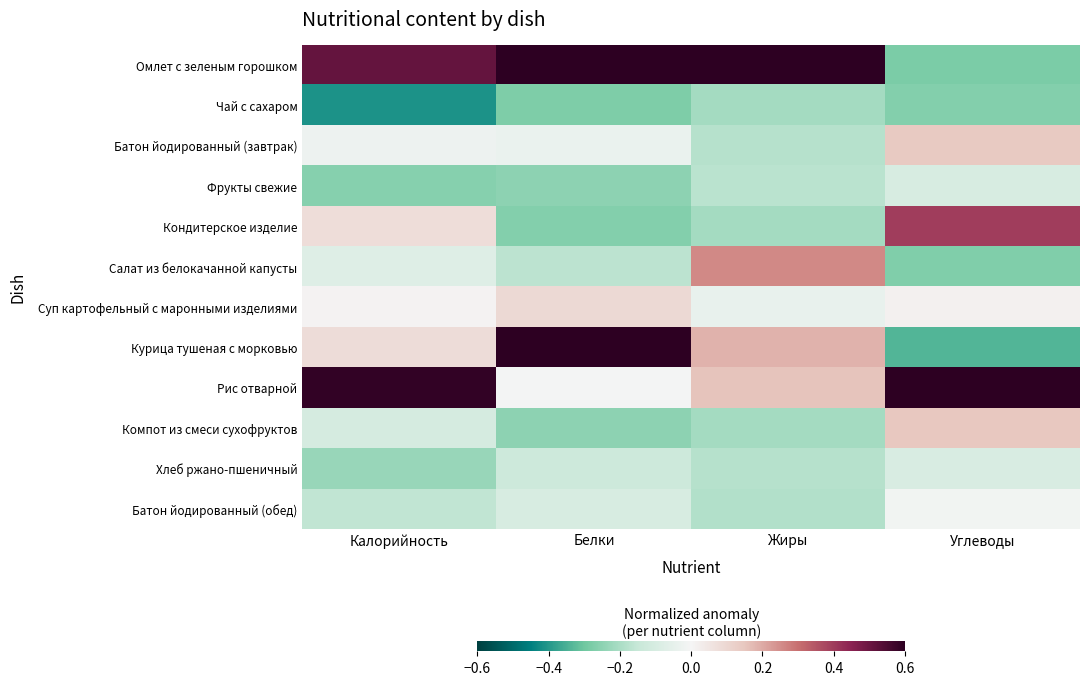

Rank the series at Жиры from lowest to highest value.

Чай с сахаром, Кондитерское изделие, Компот из смеси сухофруктов, Батон йодированный (обед), Батон йодированный (завтрак), Хлеб ржано-пшеничный, Фрукты свежие, Суп картофельный с маронными изделиями, Рис отварной, Курица тушеная с морковью, Салат из белокачанной капусты, Омлет с зеленым горошком